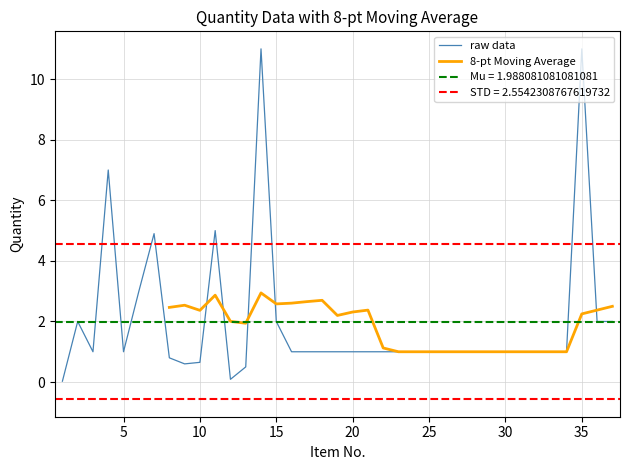

Is this an area chart (filled region under the line)?

No